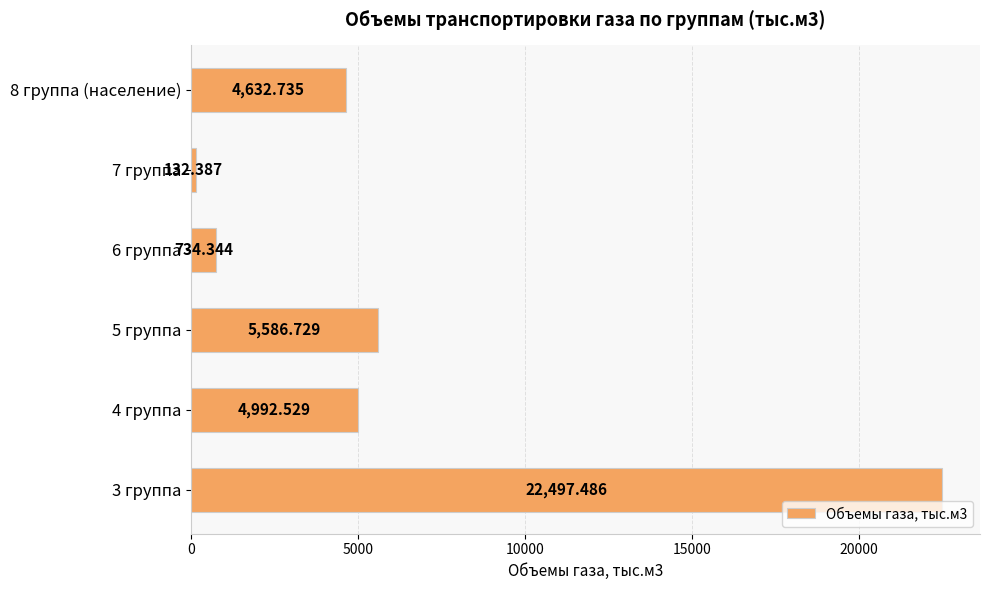

Which category has the lowest value across all series?

7 группа